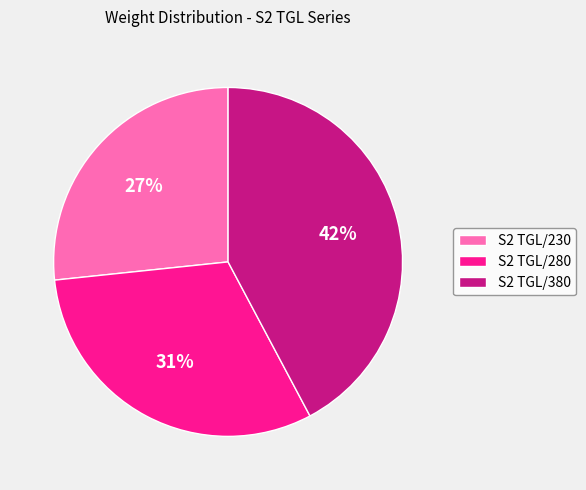

What is the smallest slice in the pie chart?

S2 TGL/230